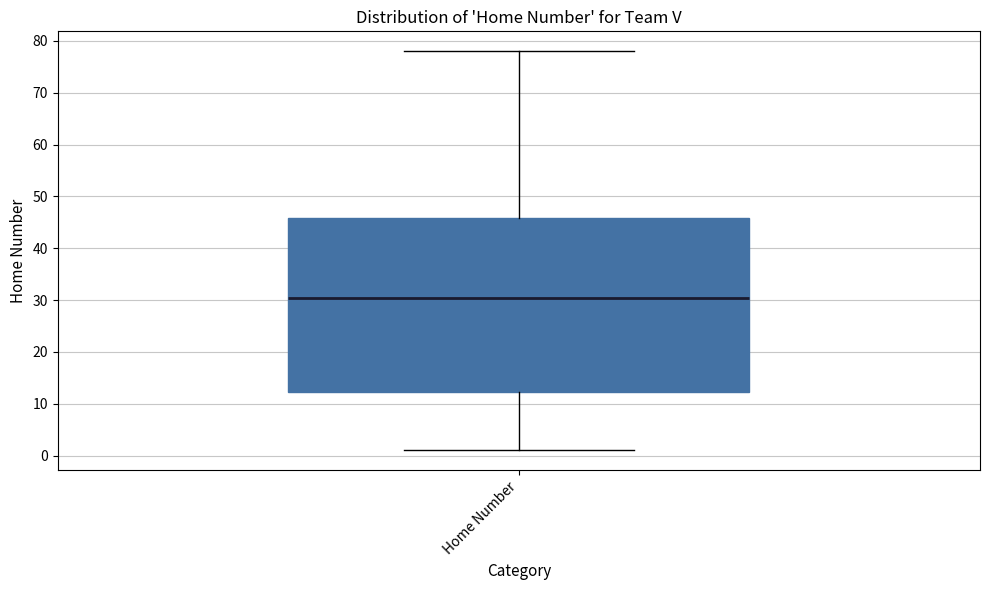

Transcribe this box plot: give where the median line is, the range the box spans, and where the two whiskers end, as read against the y-axis. The values are not printed on the chart, so give them approximately, as read against the axis.

median 31, box 12 to 46, whiskers 1 to 78